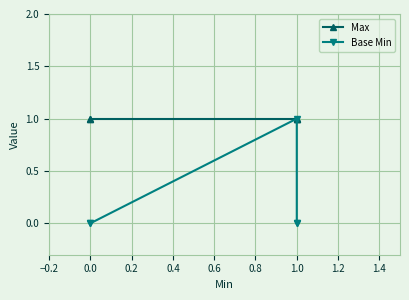

True or false: Max and Base Min intersect in this chart.

False